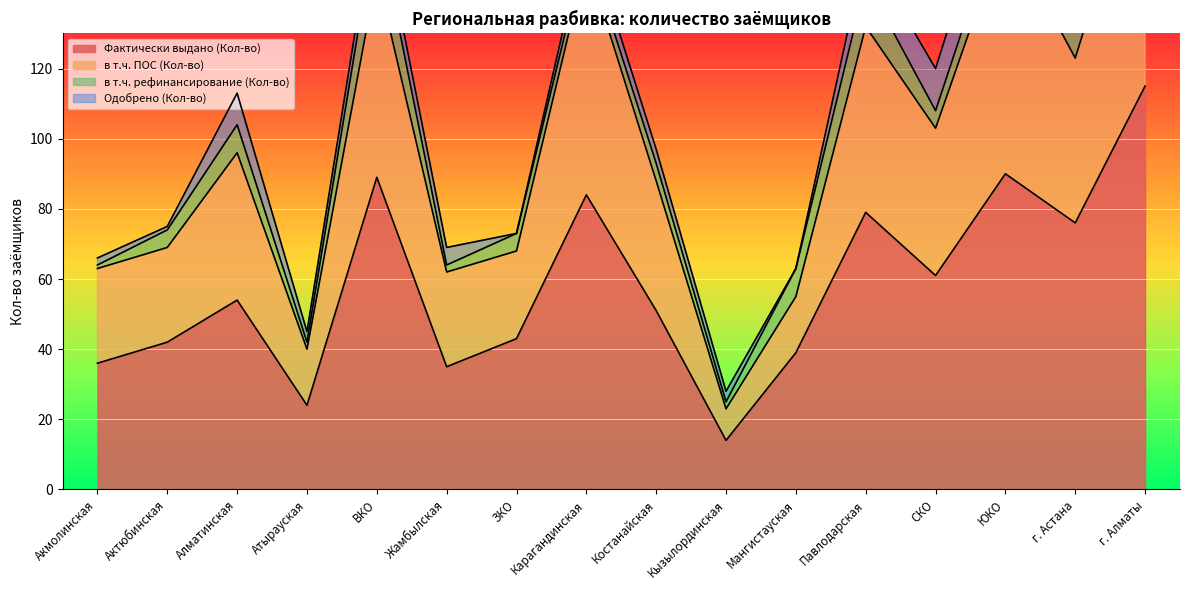

At which label is в т.ч. ПОС (Кол-во) closest to 105?

СКО